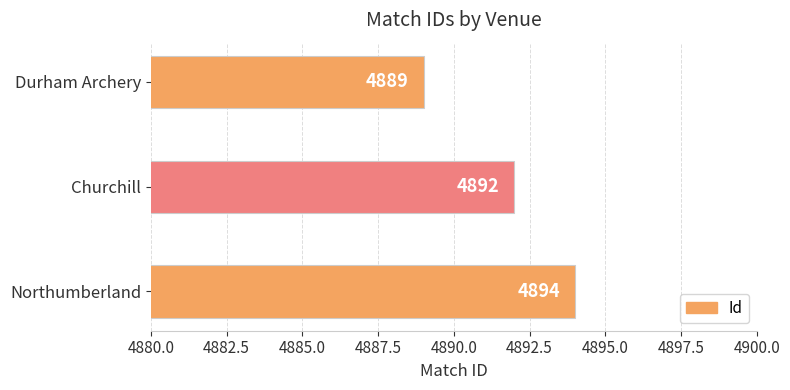

What is the minimum value shown in the chart?

4889